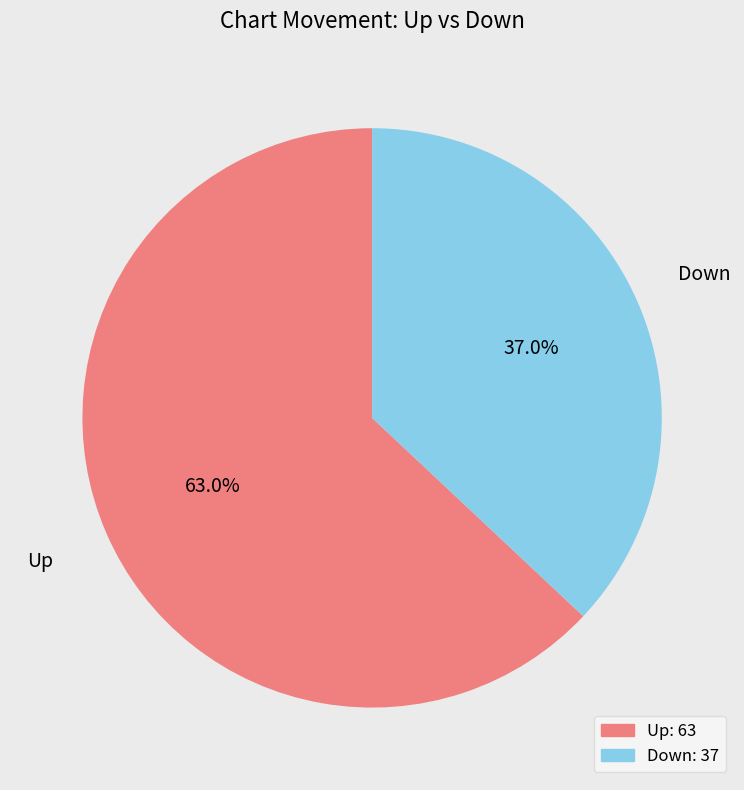

Count the number of slices in the pie.

2